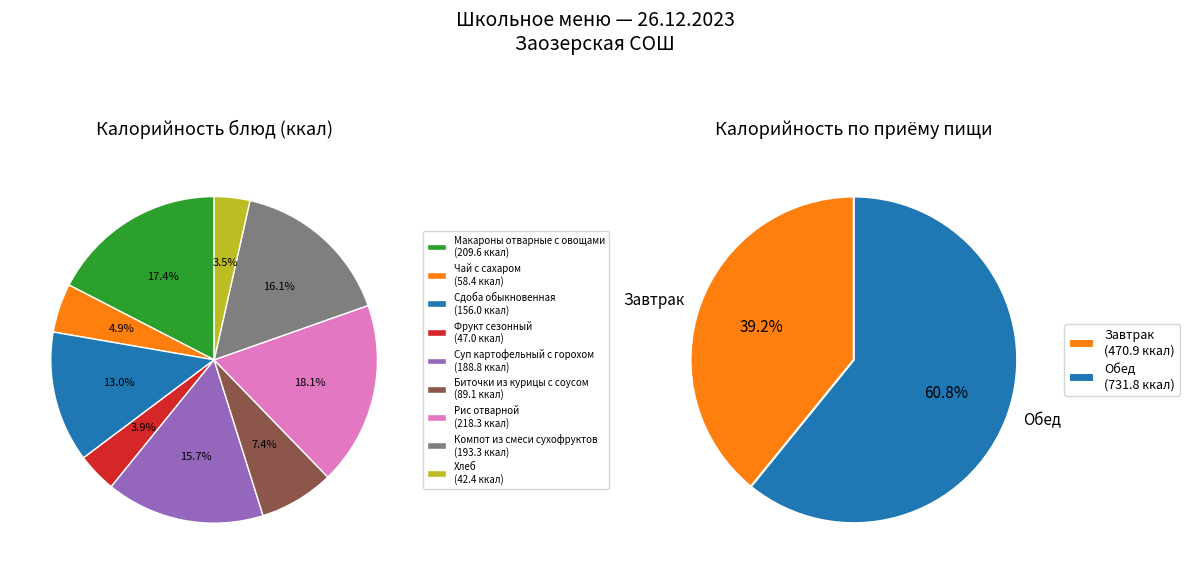

Which category has the smallest portion of the pie?

Хлеб